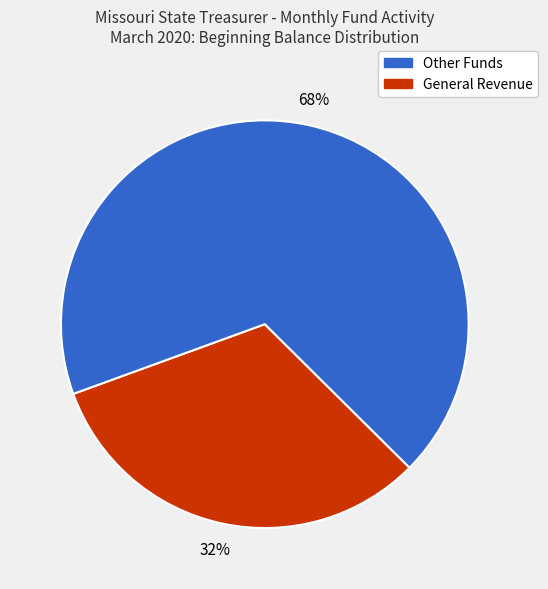

Count the number of slices in the pie.

2